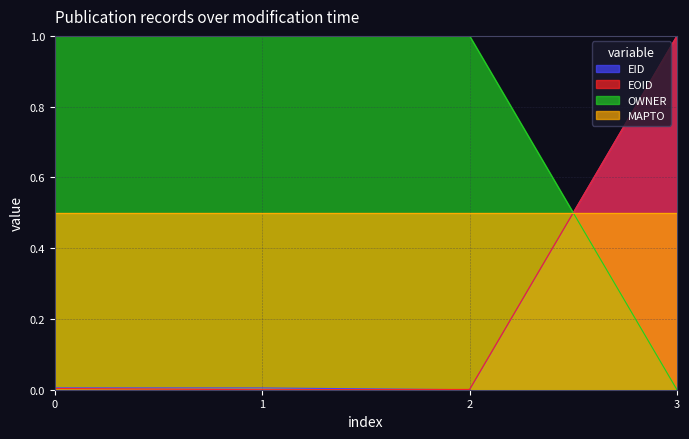

Which series ends up on top after the final intersection of EID and OWNER?

EID